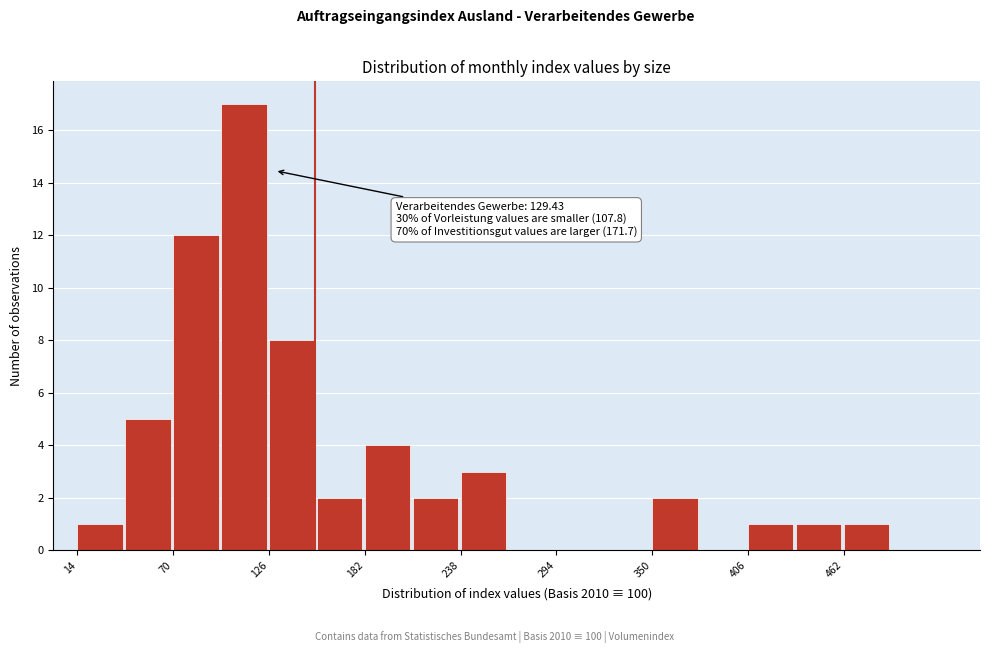

Around what value on the x-axis is the tallest bar? Give the approximate position of its centre, as read against the axis.

110